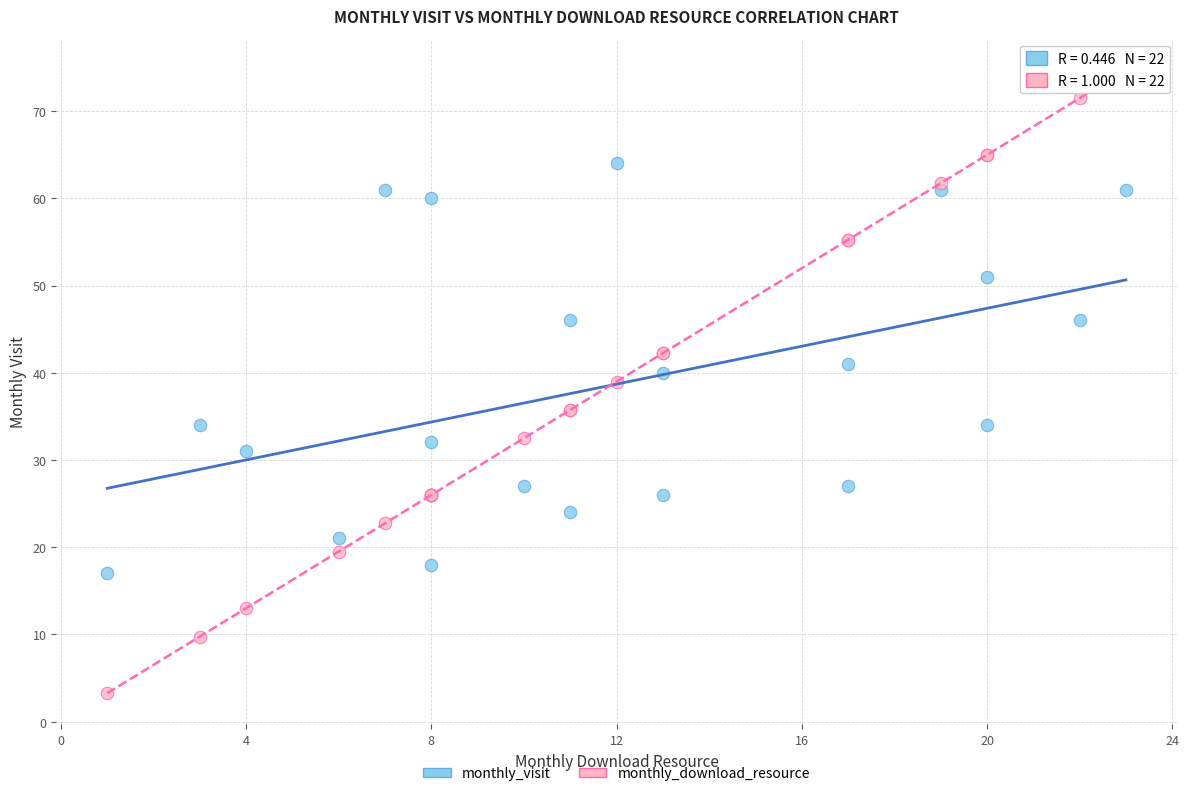

Which series has the widest spread of Y values?

monthly_download_resource